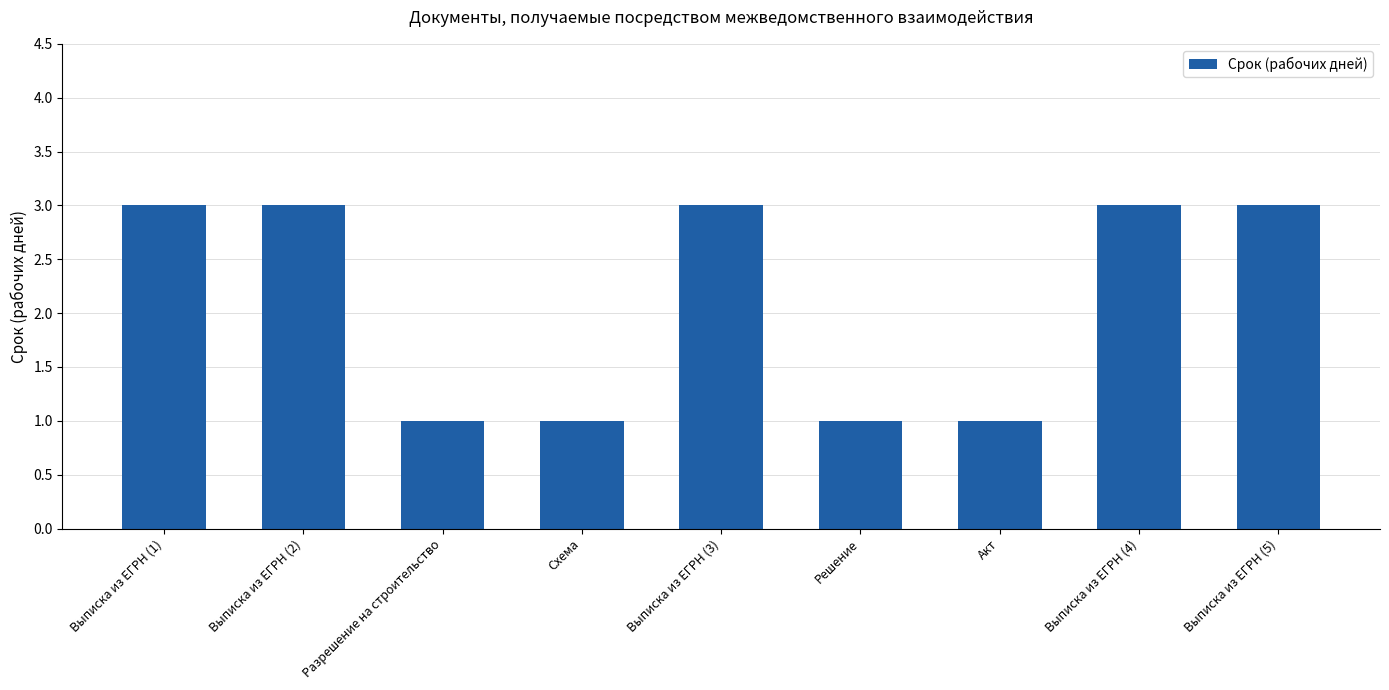

The chart shows a value of 1 at Выписка из ЕГРН (5). True or false?

False